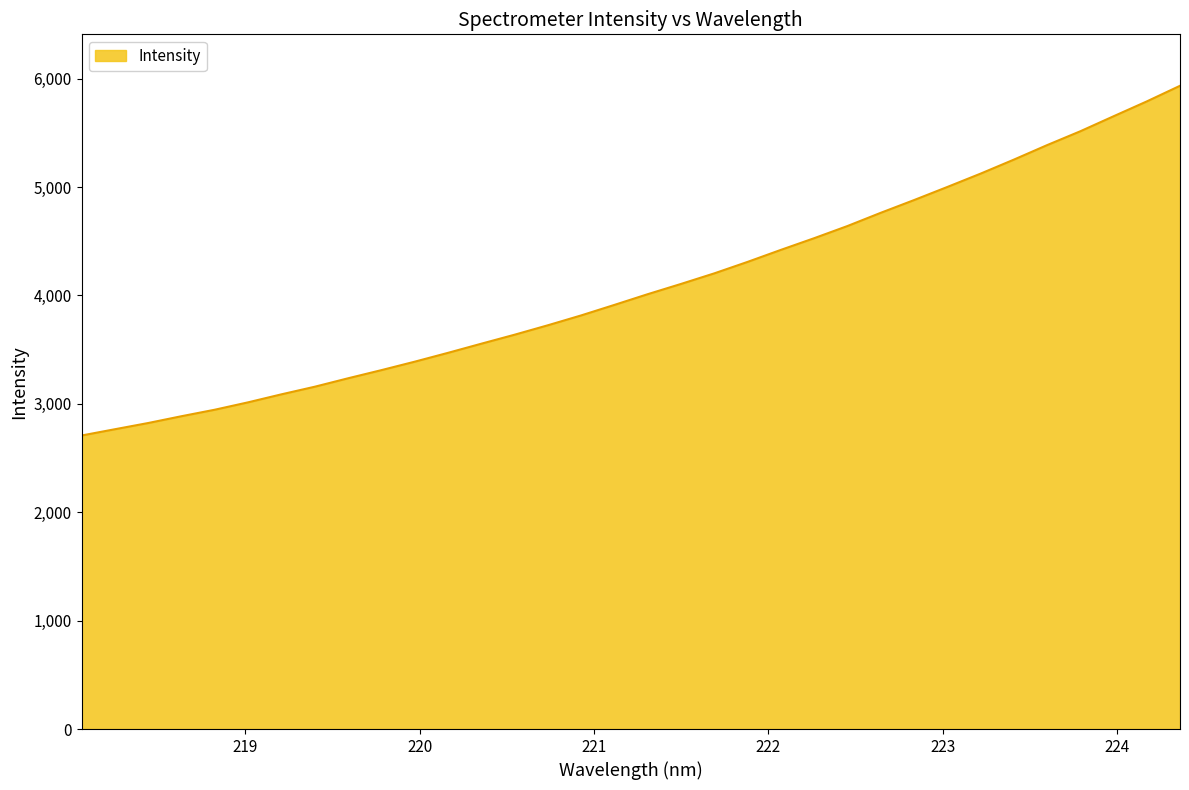

What is the maximum value shown in the chart?

5933.8